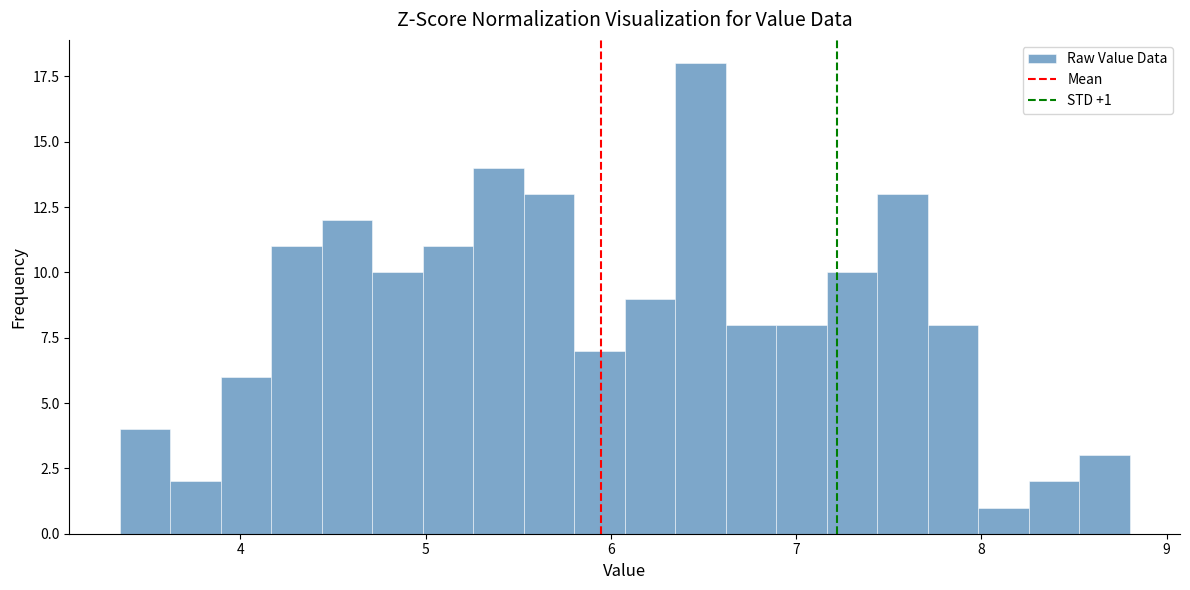

Read against the x-axis, roughly where is the centre of the tallest bar?

6.5